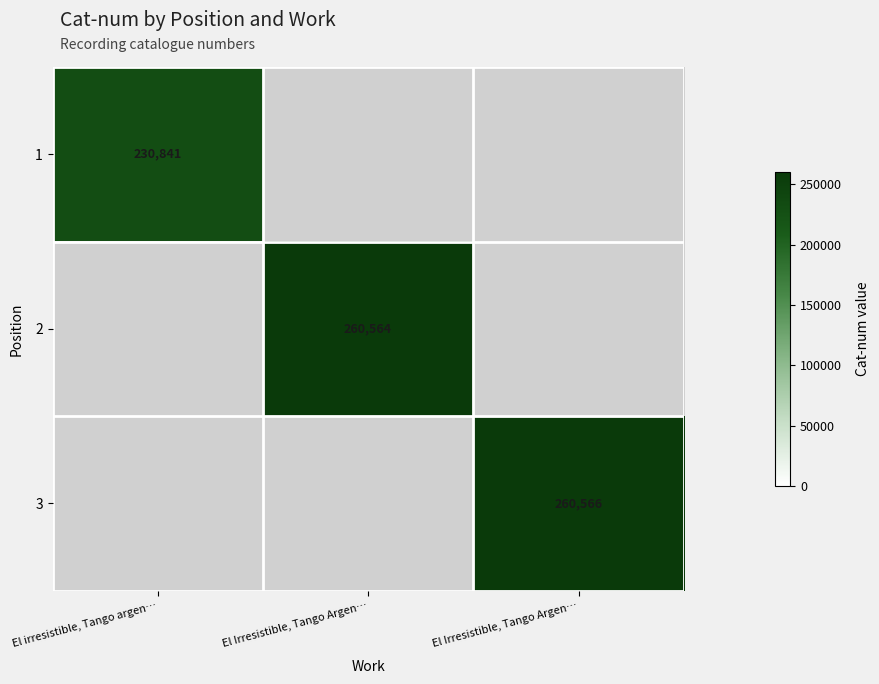

The 1 series shows 362309.8 at El irresistible, Tango argen…. True or false?

False